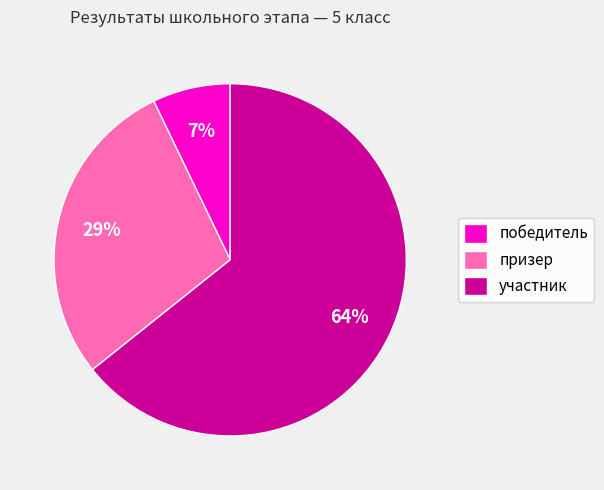

Count the number of slices in the pie.

3